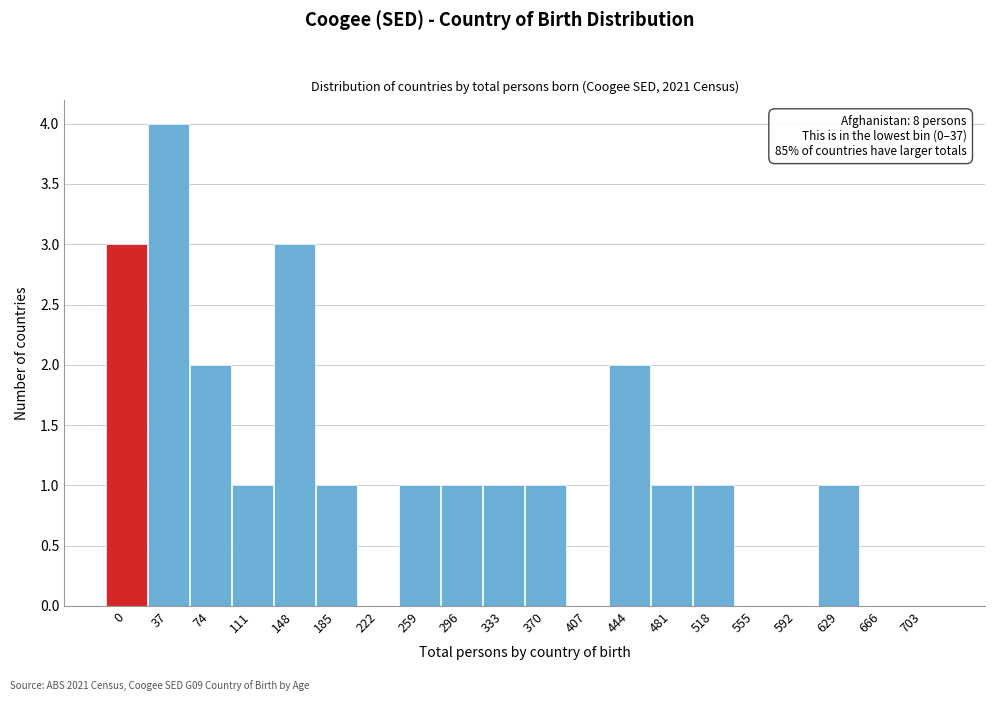

Reading left to right, transcribe all the data shown in this chart.

0=3	37=4	74=2	111=1	148=3	185=1	222=0	259=1	296=1	333=1	370=1	407=0	444=2	481=1	518=1	555=0	592=0	629=1	666=0	703=0